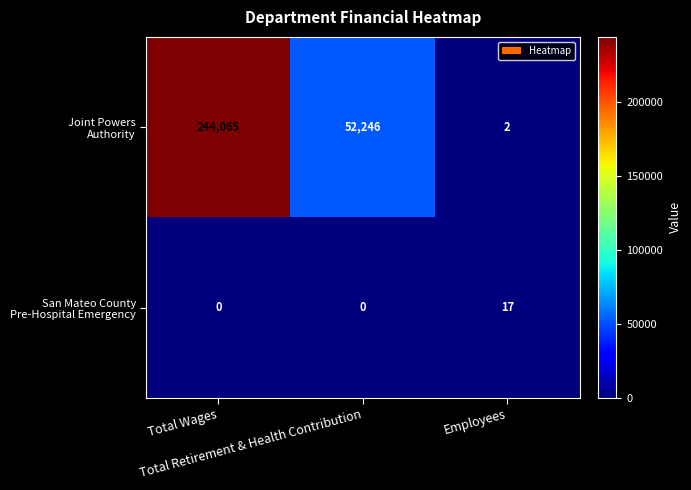

What is the maximum value shown in the chart?

244065